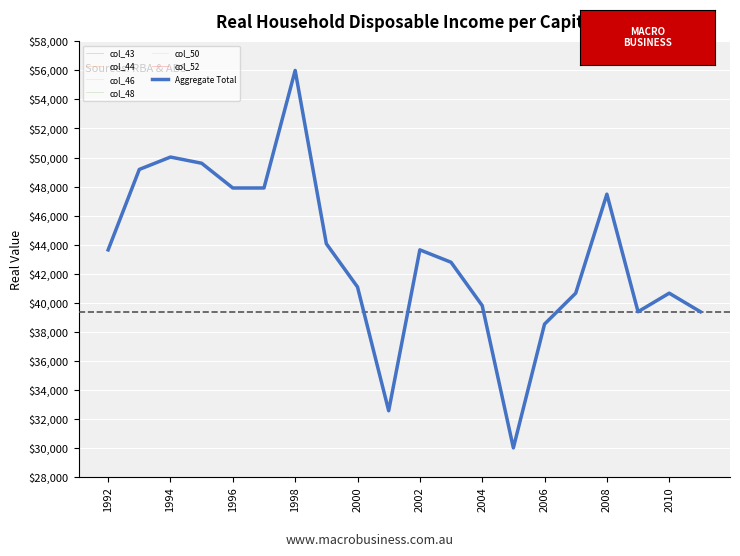

True or false: col_50 and col_43 cross at least once.

False